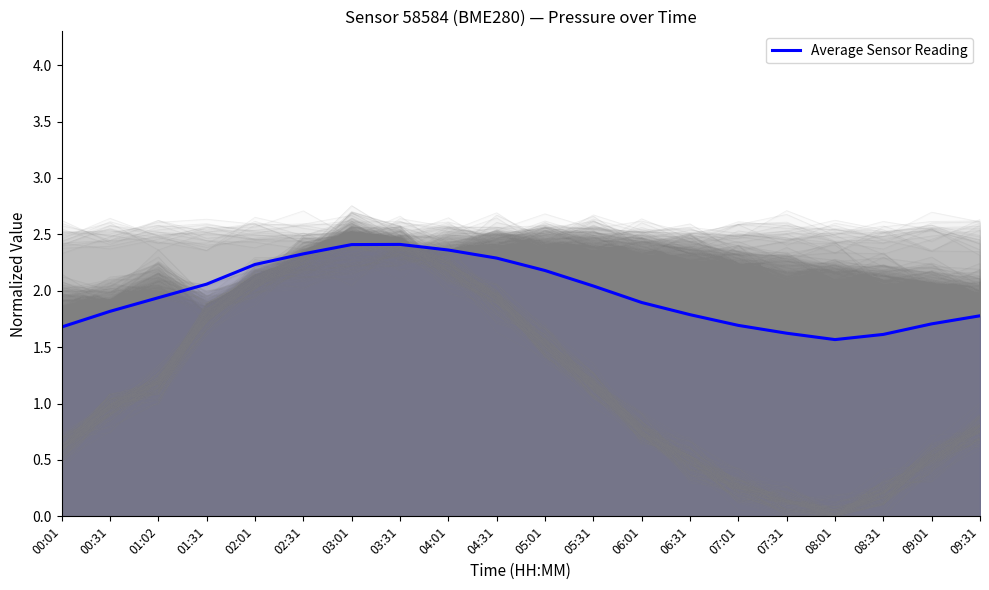

Reading left to right, what are all the values shown in this chart?

00:01=1.7	00:31=1.8	01:02=1.9	01:31=2.1	02:01=2.2	02:31=2.3	03:01=2.4	03:31=2.4	04:01=2.4	04:31=2.3	05:01=2.2	05:31=2.0	06:01=1.9	06:31=1.8	07:01=1.7	07:31=1.6	08:01=1.6	08:31=1.6	09:01=1.7	09:31=1.8